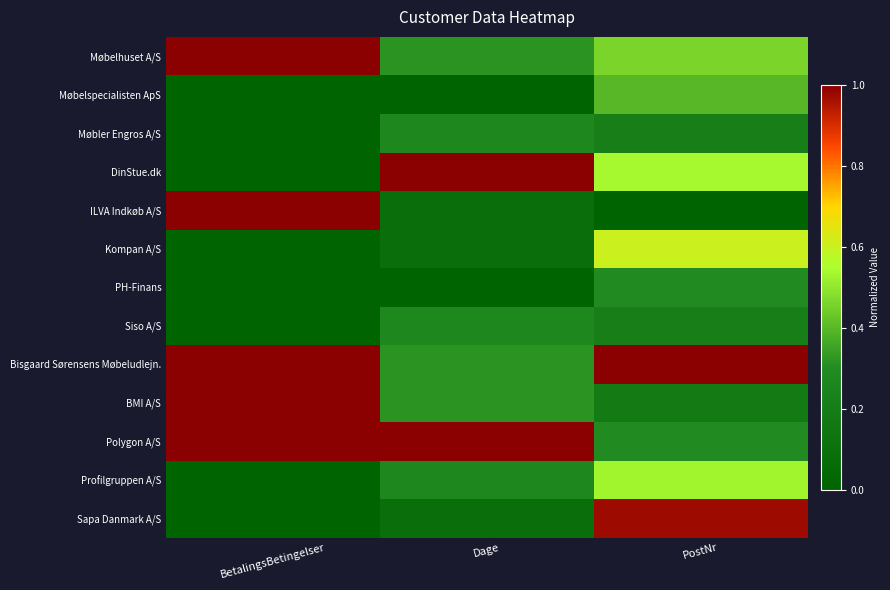

Which series has the largest range (max minus min)?

DinStue.dk